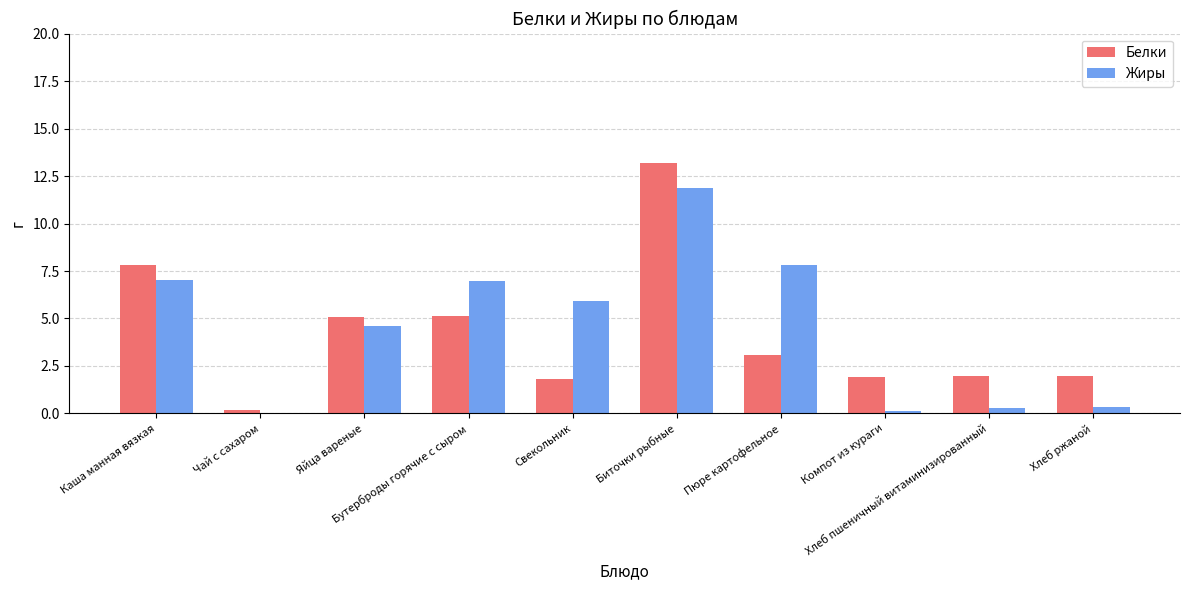

What is the total value across all series at Свекольник?

7.7